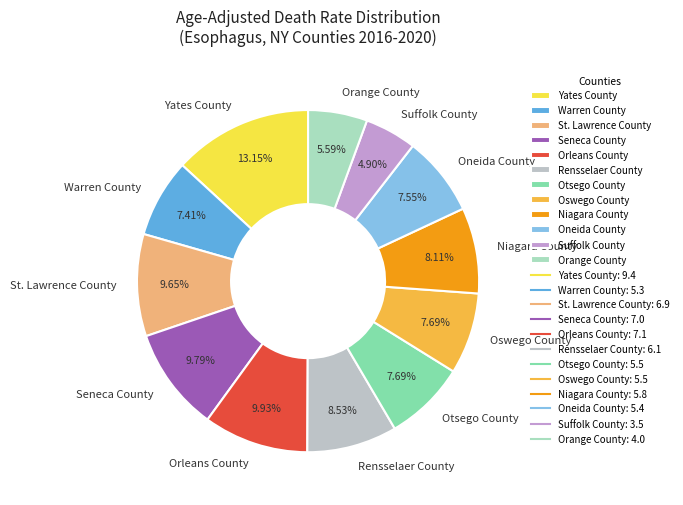

Which category has the biggest portion of the pie?

Yates County